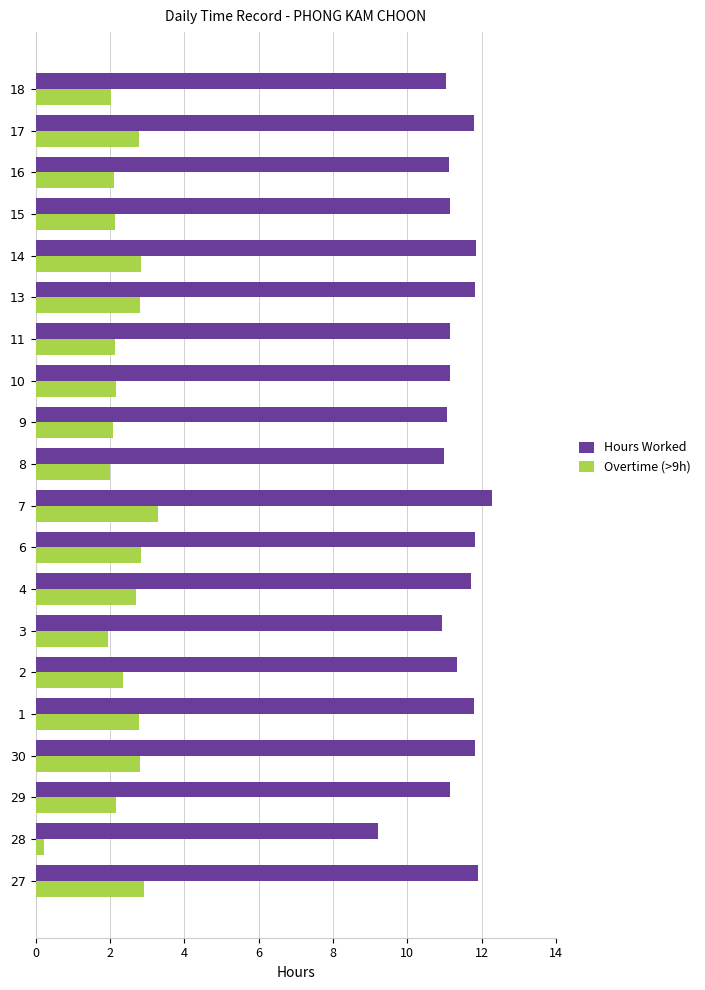

What is the total value across all series at 13?

14.6